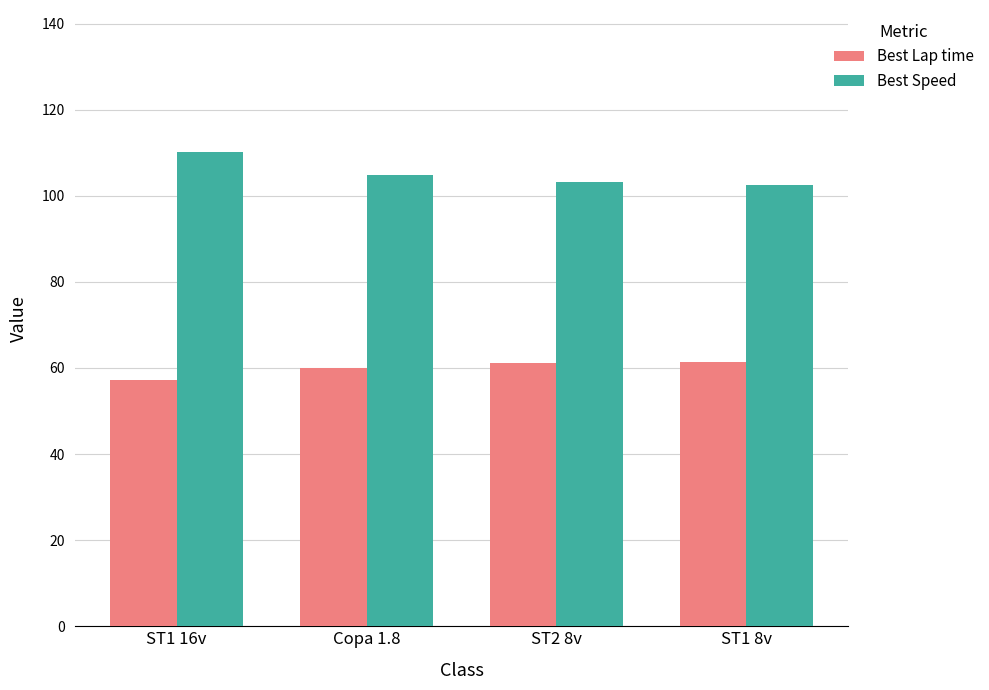

Which series has the largest total across all categories?

Best Speed